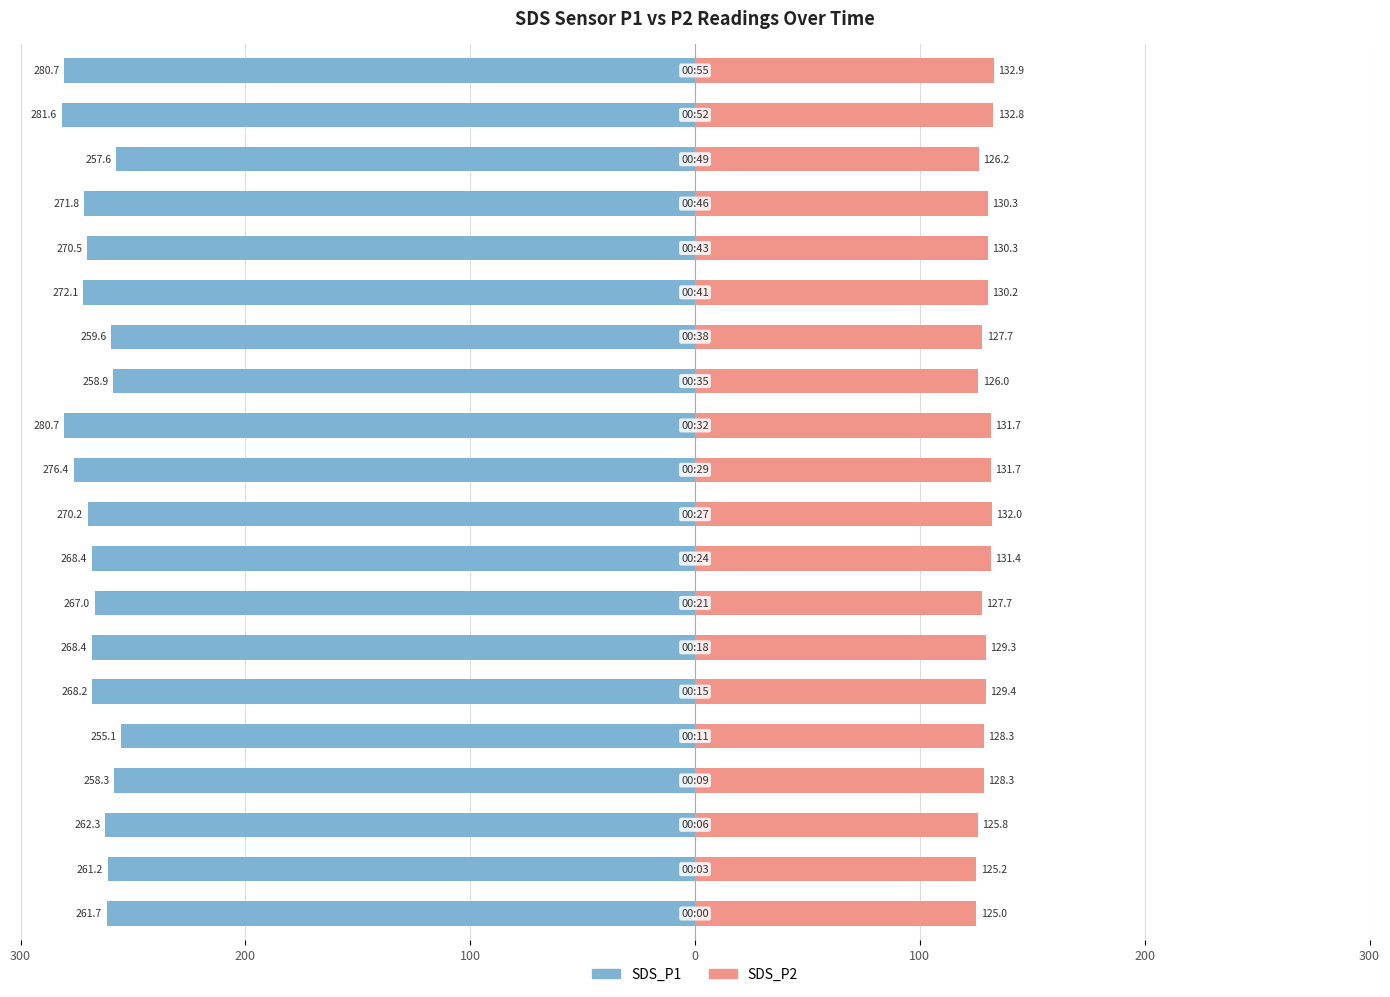

What is the value of the SDS_P2 bar at the 13th from the left?

126.0